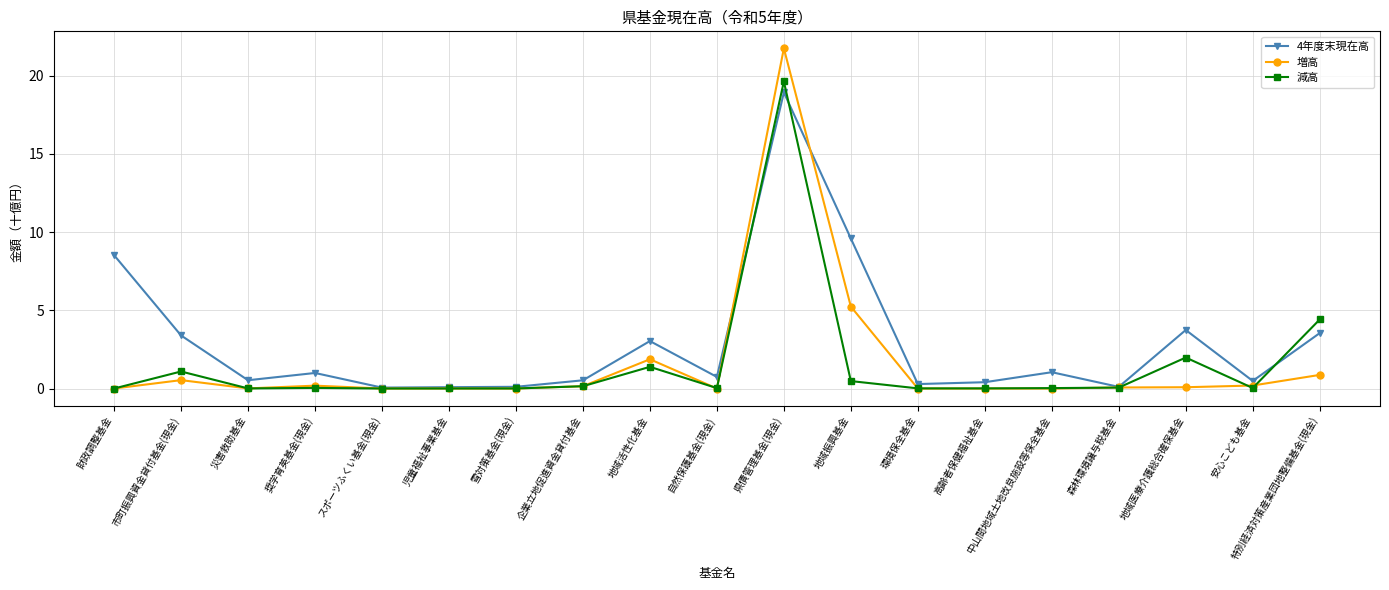

What is the approximate value of 増高 at 企業立地促進資金貸付基金?

0.1